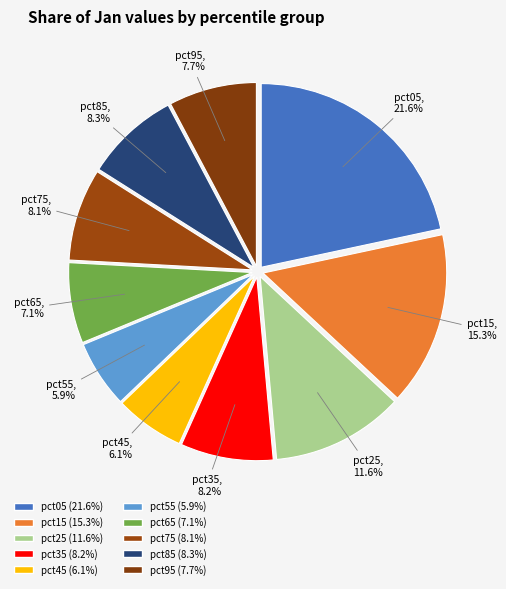

To the nearest percent, what percentage of the pie is pct85?

8%